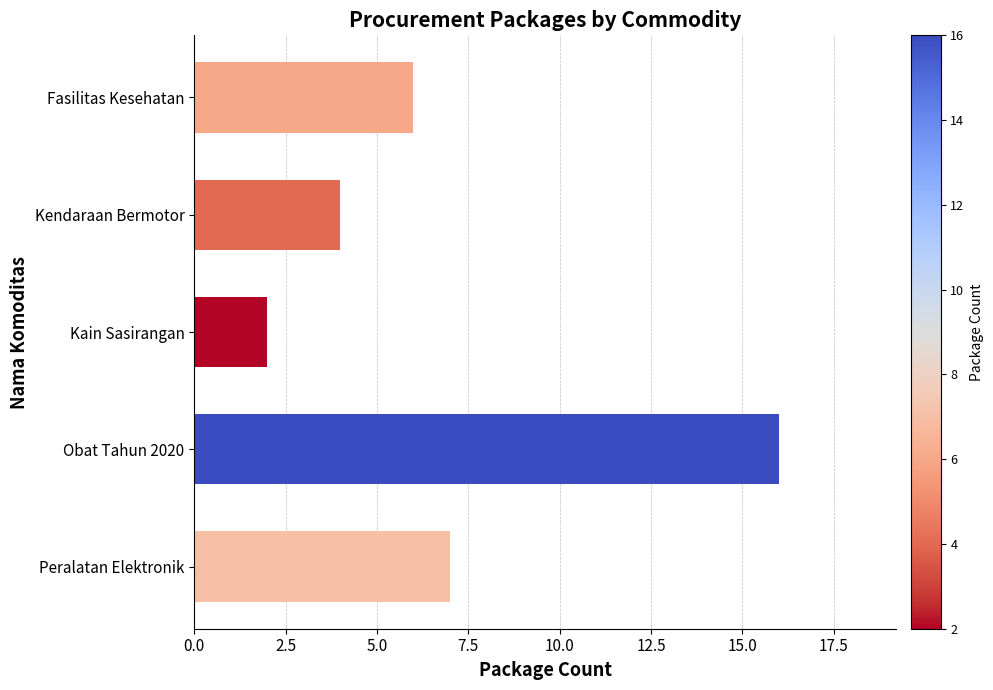

What is the sum of all values?

35